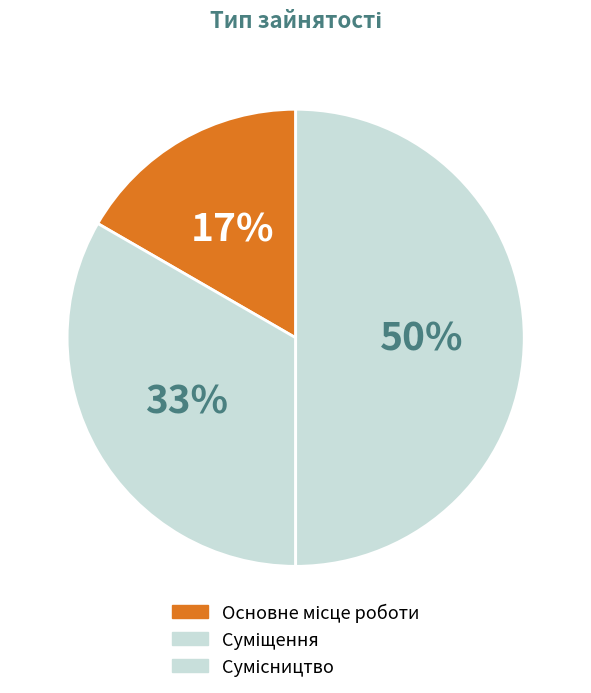

To the nearest percent, what is the combined percentage of Основне місце роботи and Сумісництво?

67%